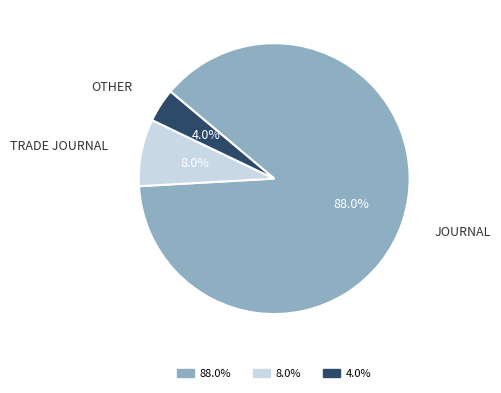

What portion of the pie excludes 88.0%?

12.0%